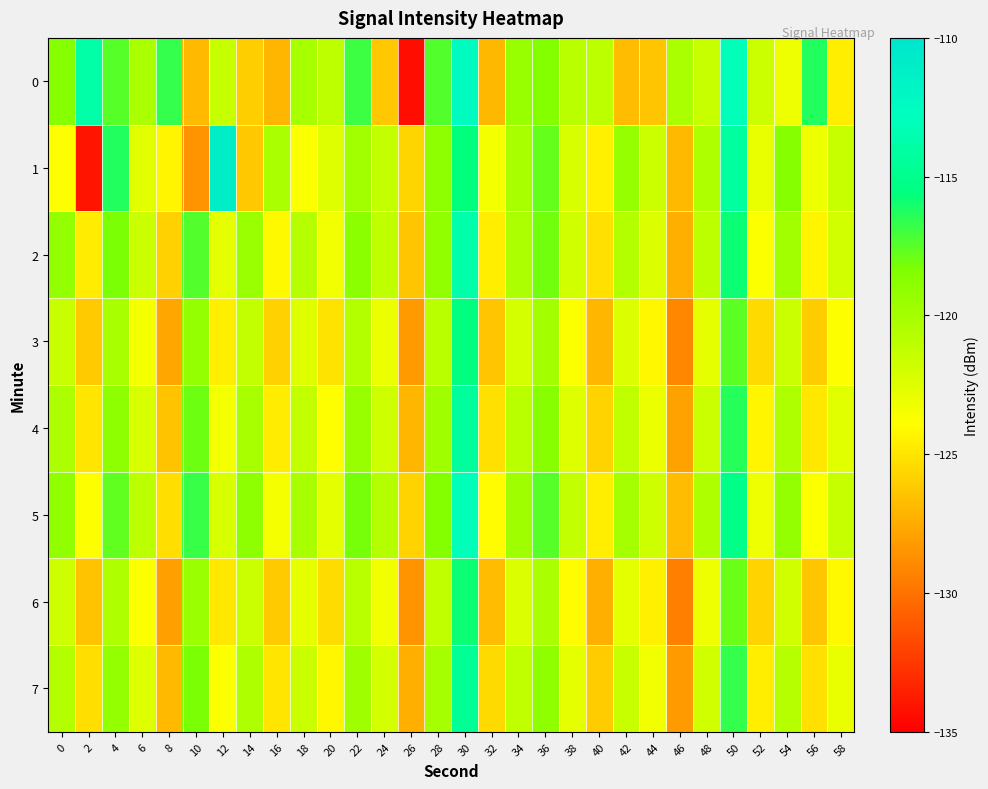

What is the maximum value shown in the chart?

-111.0